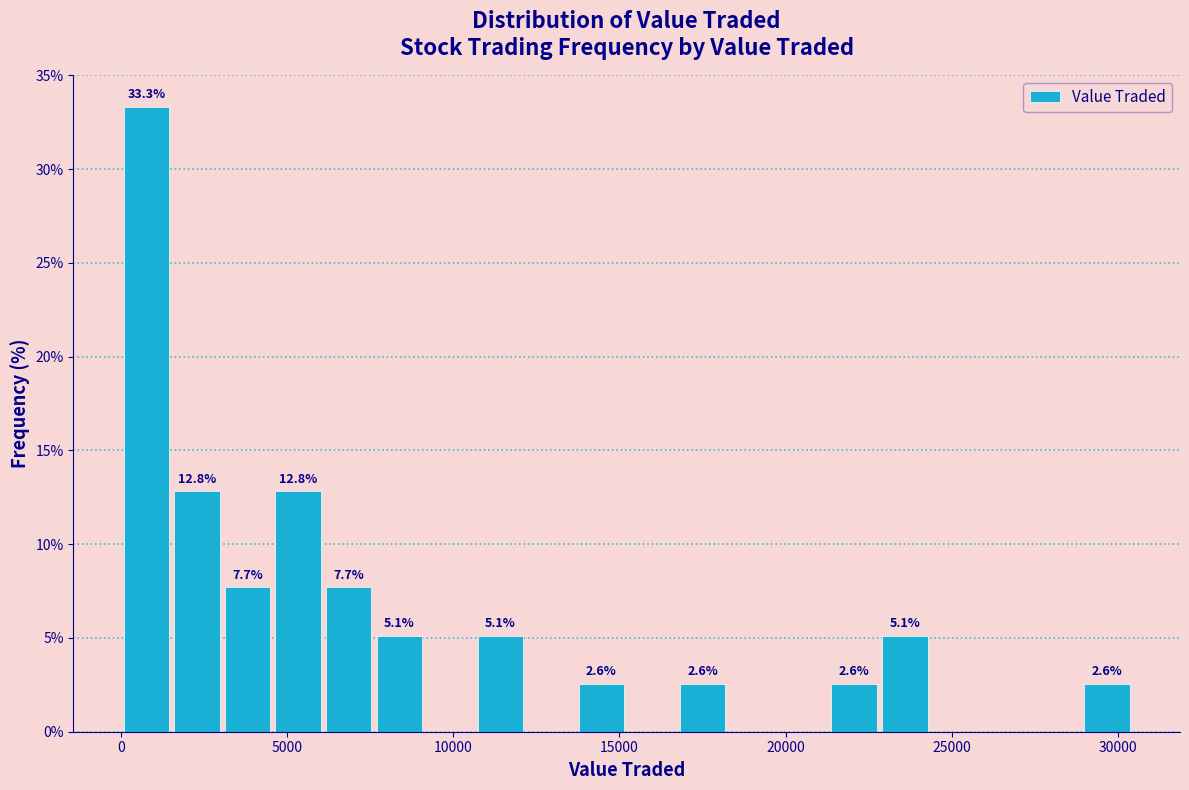

Read against the x-axis, roughly where is the centre of the tallest bar?

1000